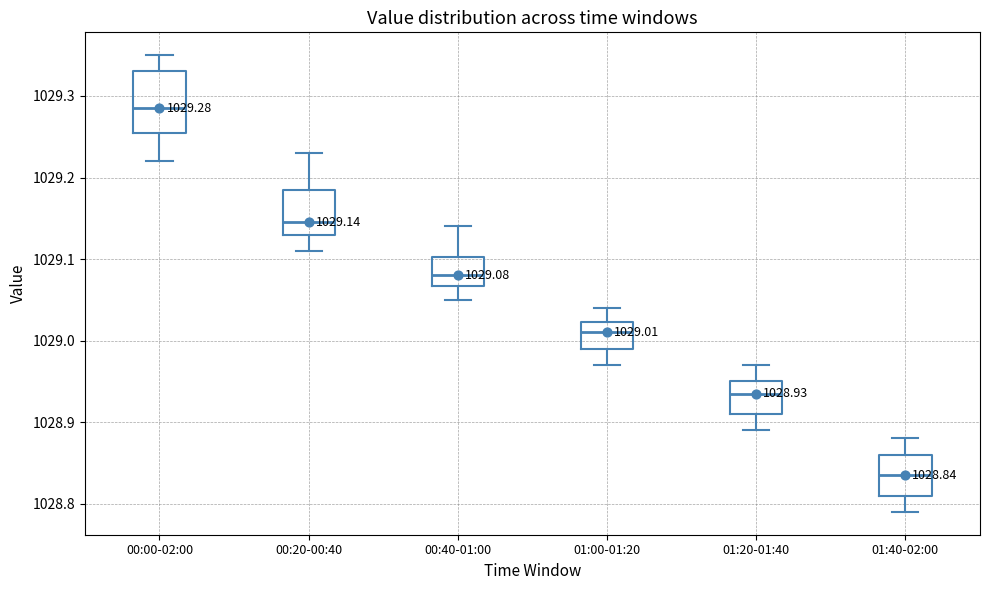

Which box is the tallest, from its lower edge to its upper edge?

00:00-02:00